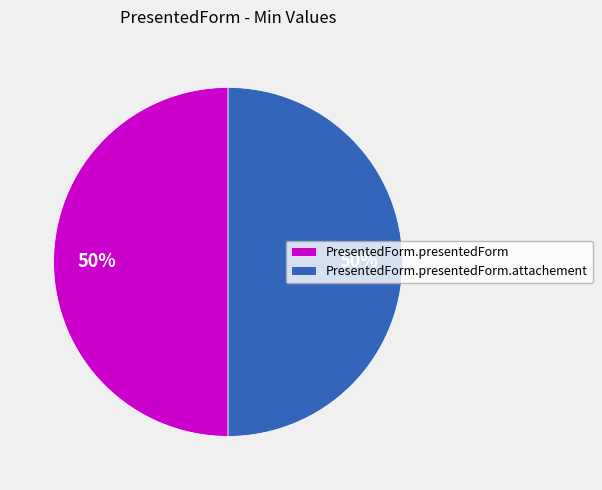

To the nearest percent, what is the average slice percentage?

50%